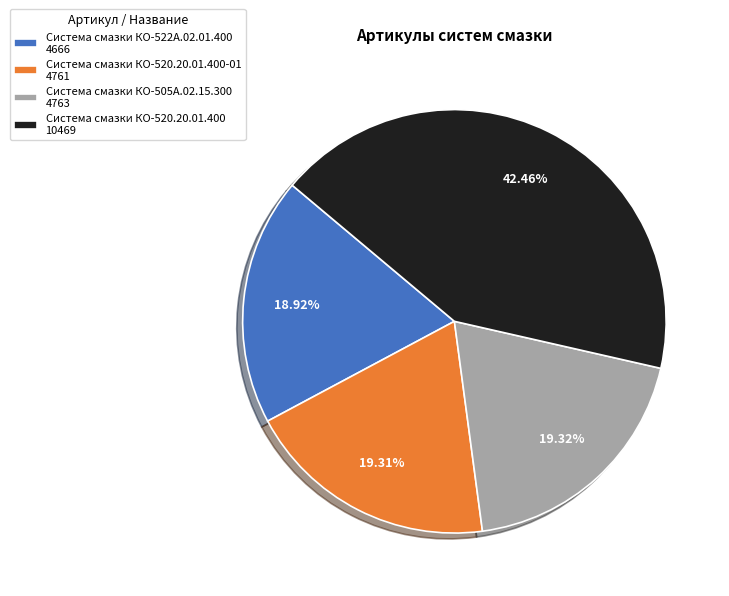

Is there any slice that represents more than half of the pie?

No